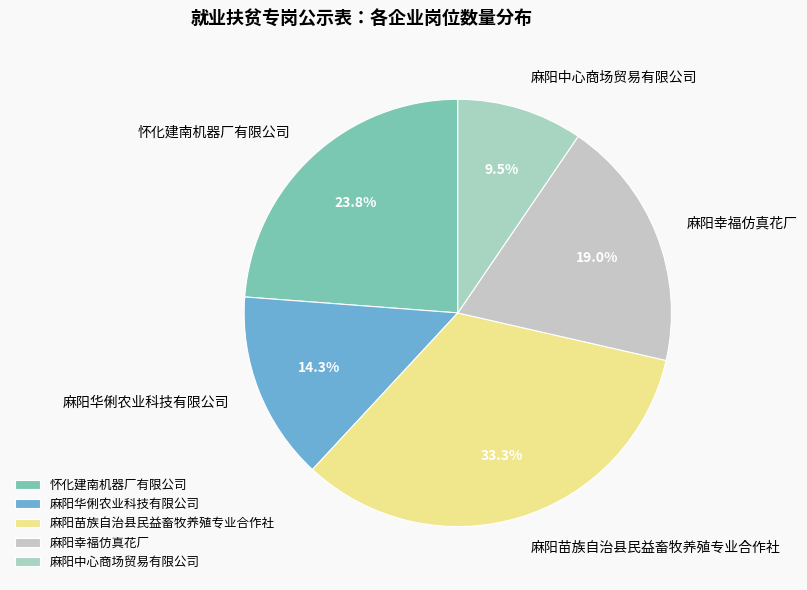

How much of the chart is everything except 麻阳中心商场贸易有限公司?

90.5%